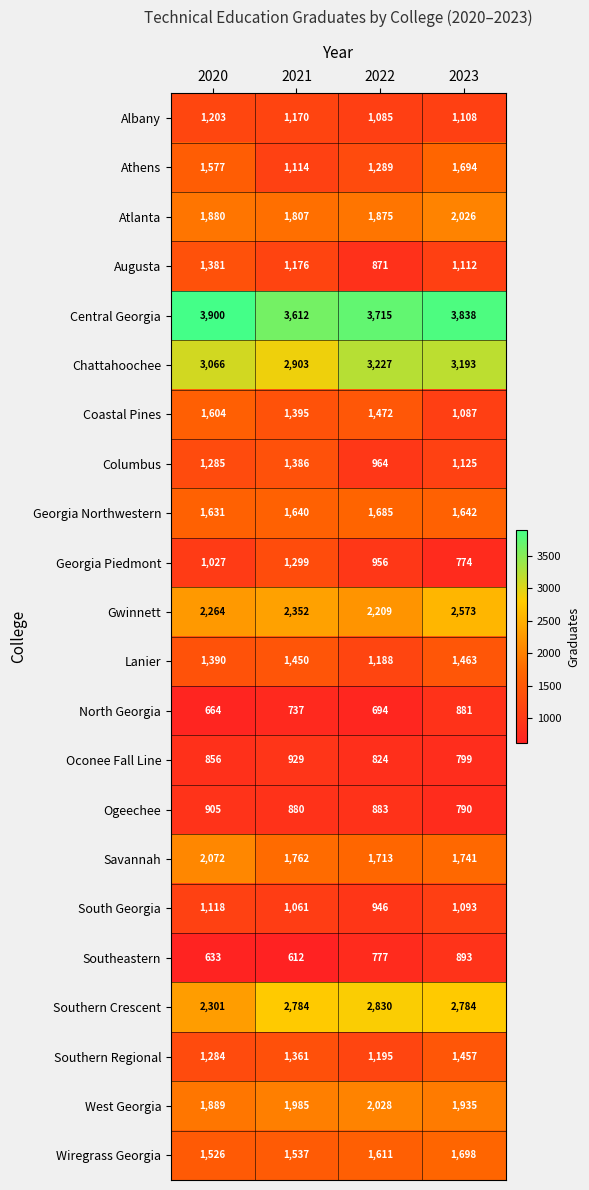

Which category has the lowest value across all series?

2021